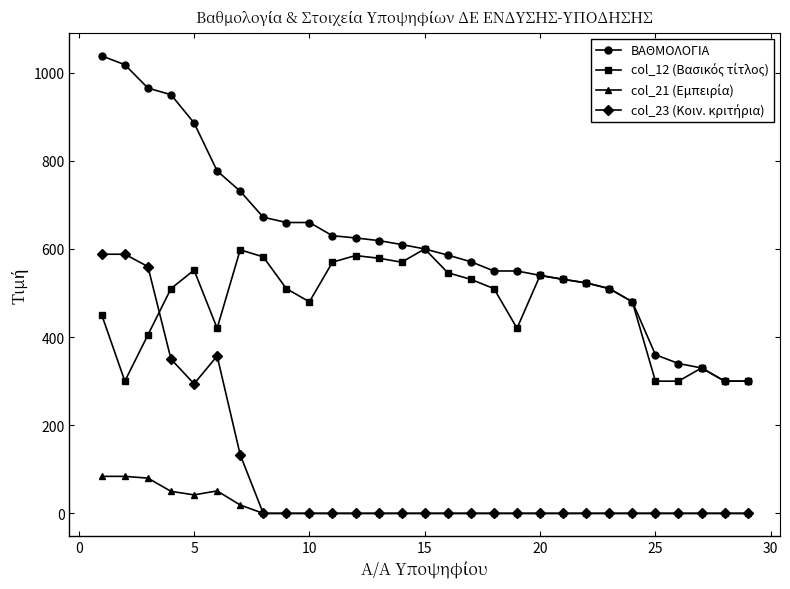

Does the chart display data point markers on the line(s)?

Yes